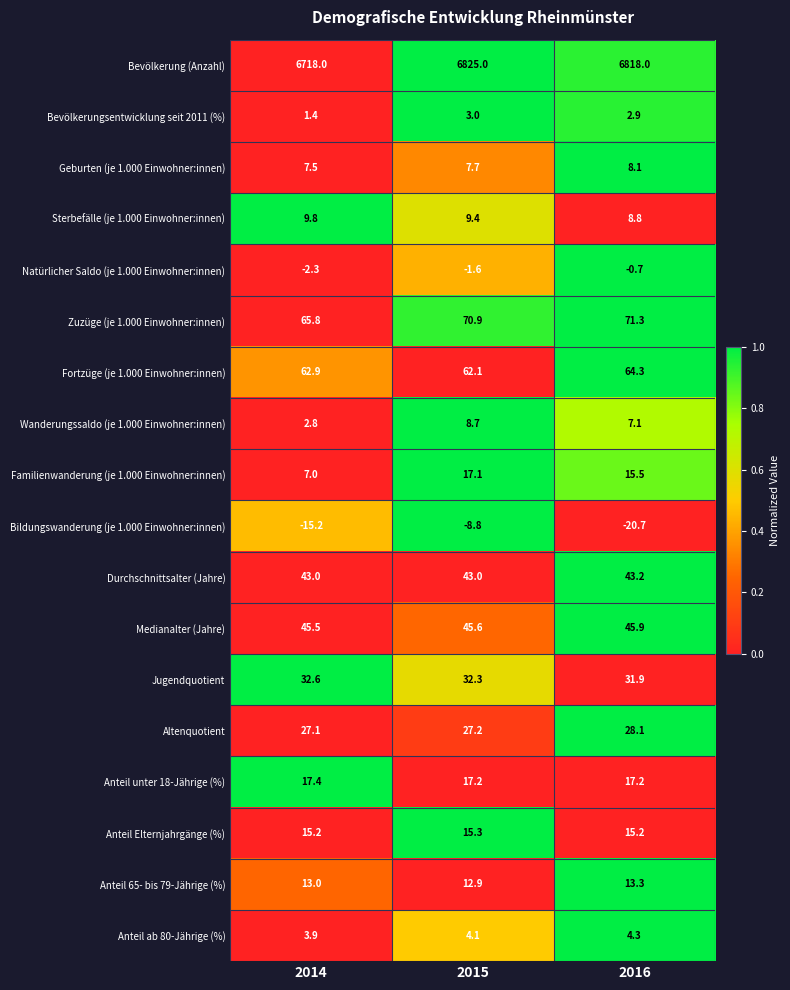

What is the sum of the Medianalter (Jahre) values at 2016 and 2015?

91.5